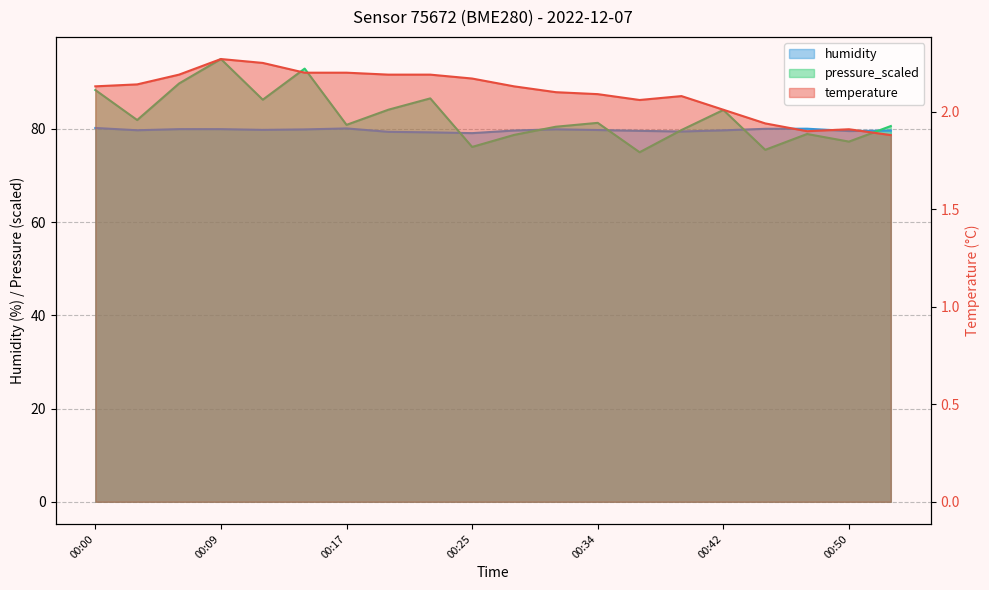

At how many categories does at least one series exceed 36?

20